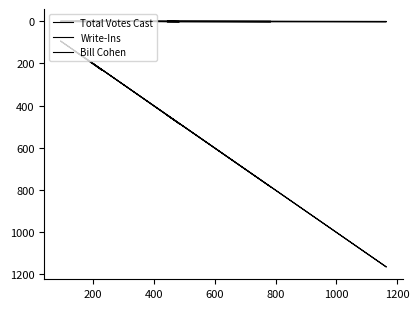

Where is the first local maximum for Bill Cohen?

1000